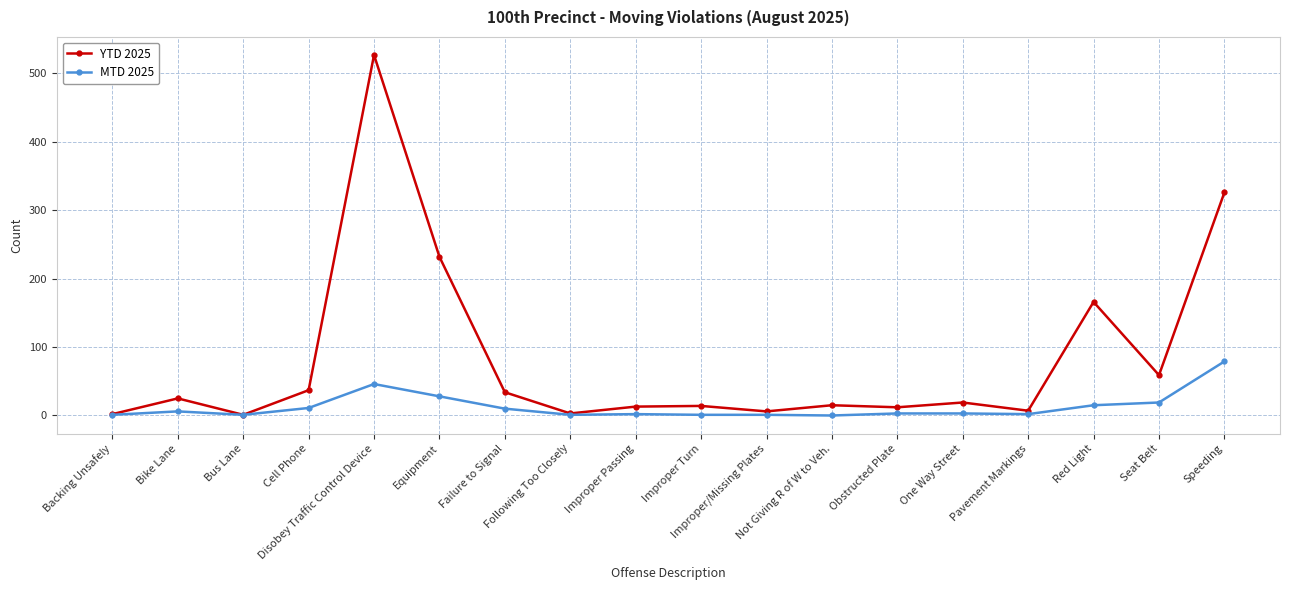

True or false: YTD 2025 has more than 0 interior local peaks.

True